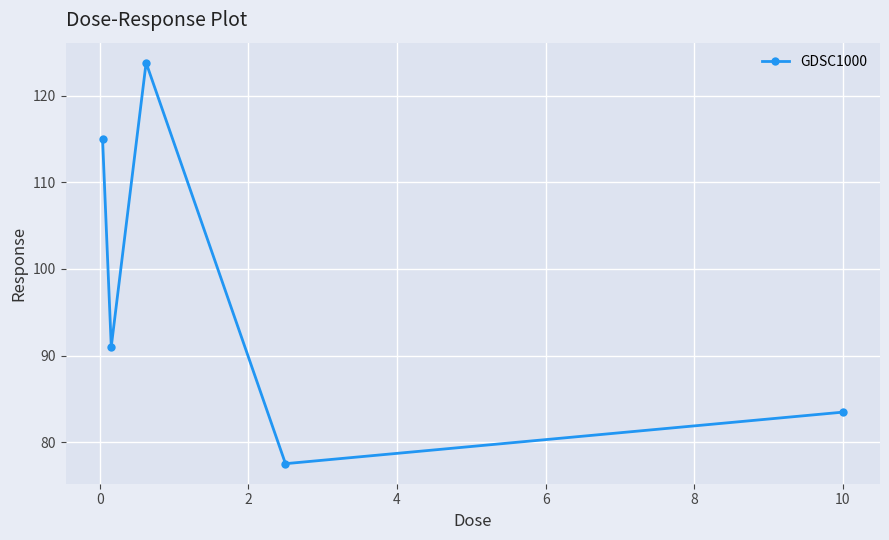

What is the maximum value shown in the chart?

123.8